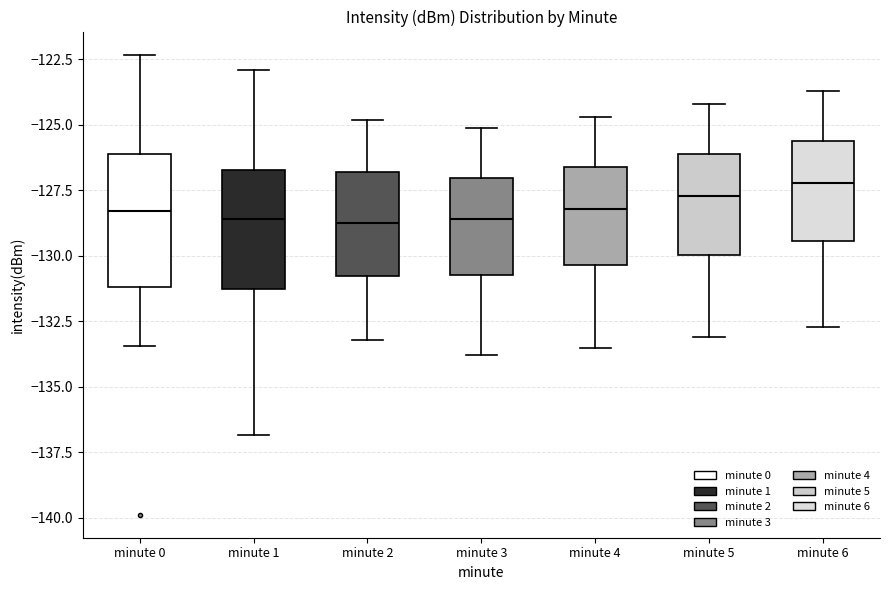

Which box is the tallest, from its lower edge to its upper edge?

minute 0